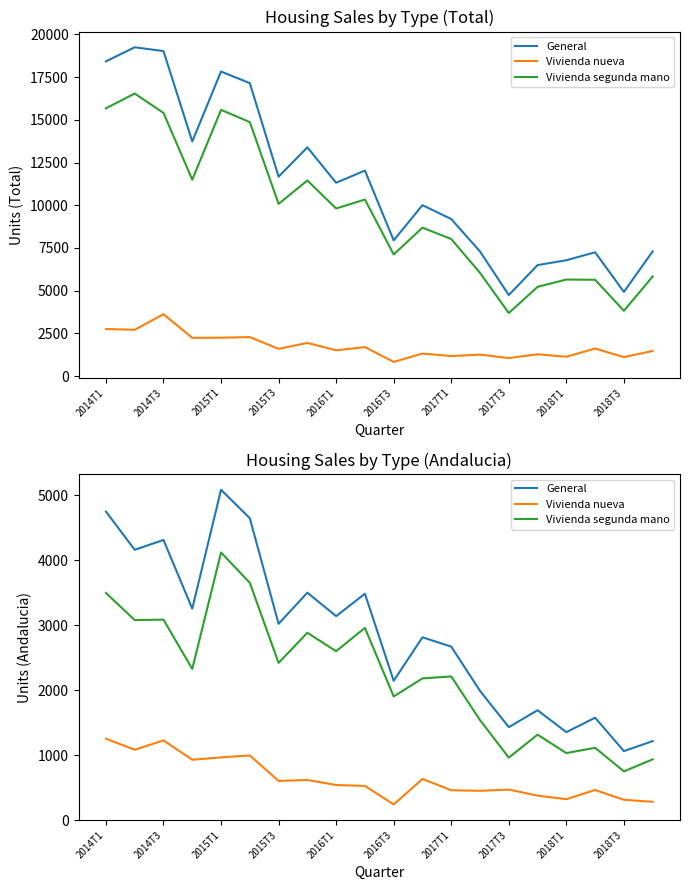

Read the Vivienda nueva value at 2018T3, to the nearest 10.

310